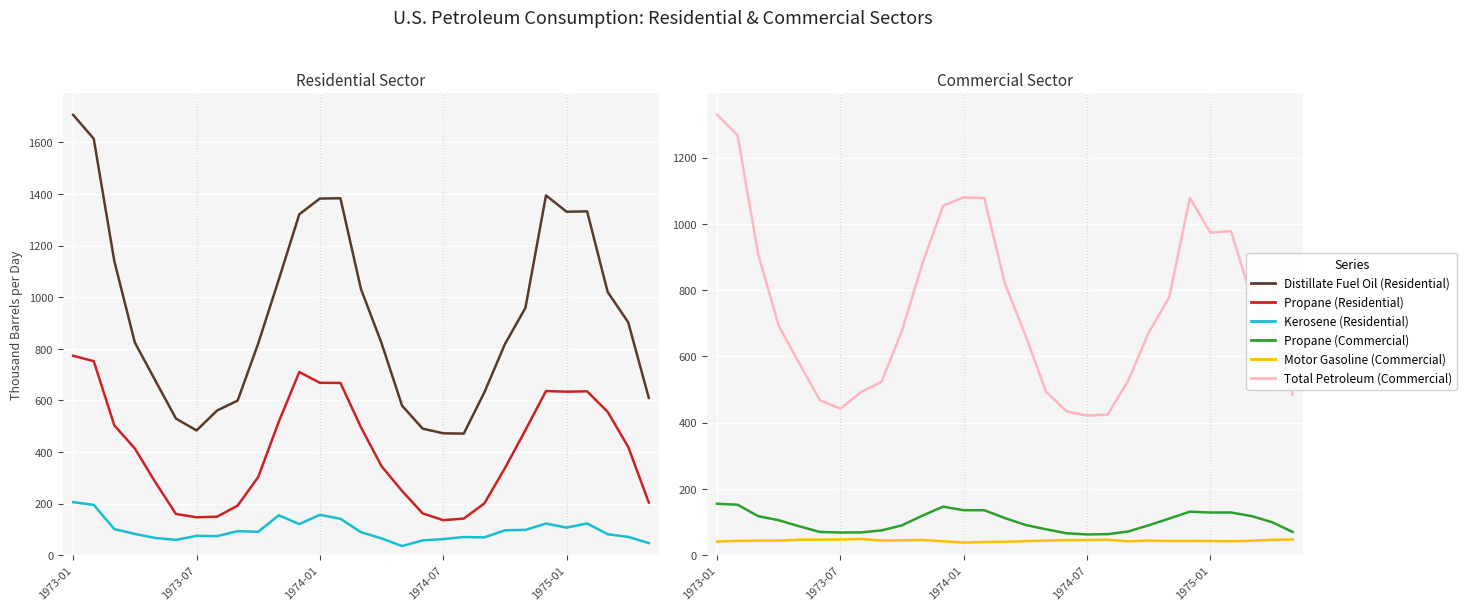

How many series are shown in this chart?

6